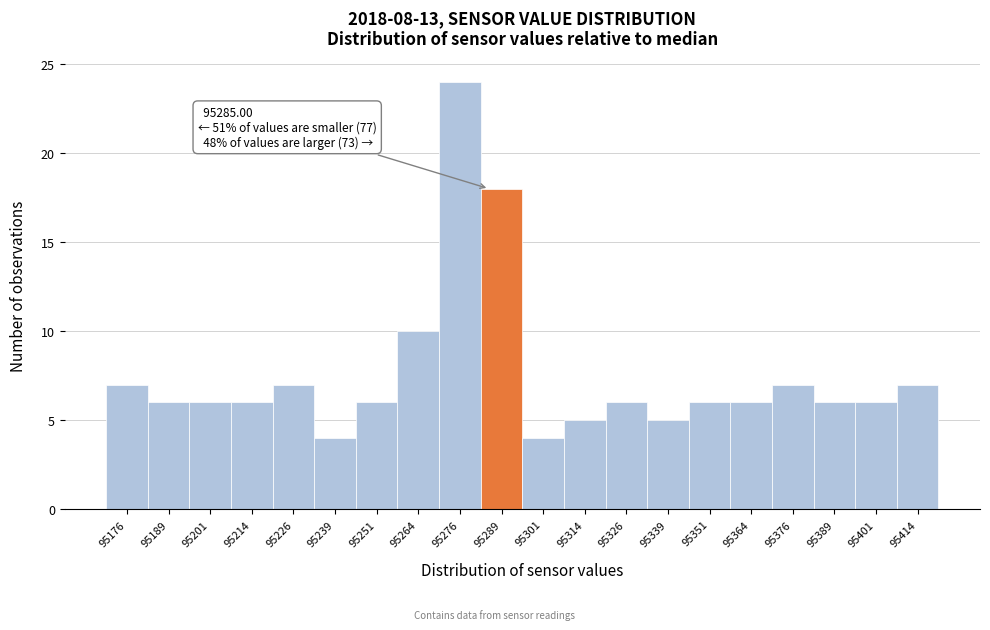

Over which range of the x-axis is the bar tallest?

95270.0 to 95282.5